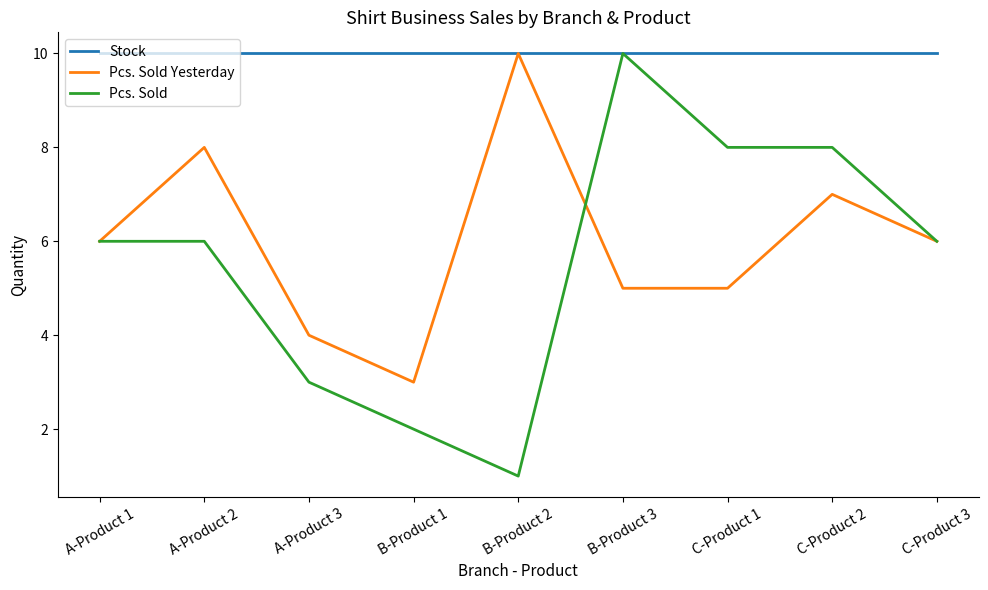

Between B-Product 1 and C-Product 1, which series saw the biggest shift?

Pcs. Sold